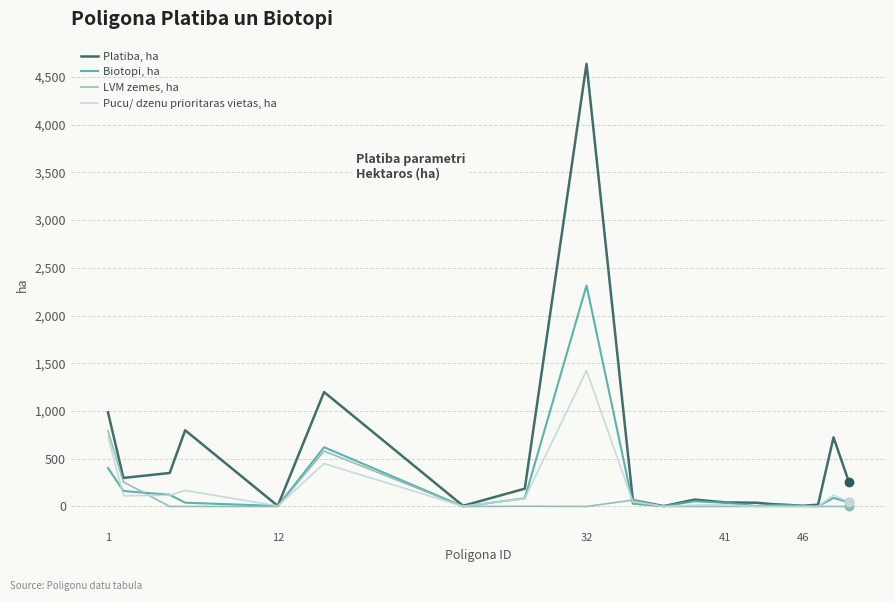

List the series in order of their peak value, lowest first.

LVM zemes, ha, Pucu/ dzenu prioritaras vietas, ha, Biotopi, ha, Platiba, ha